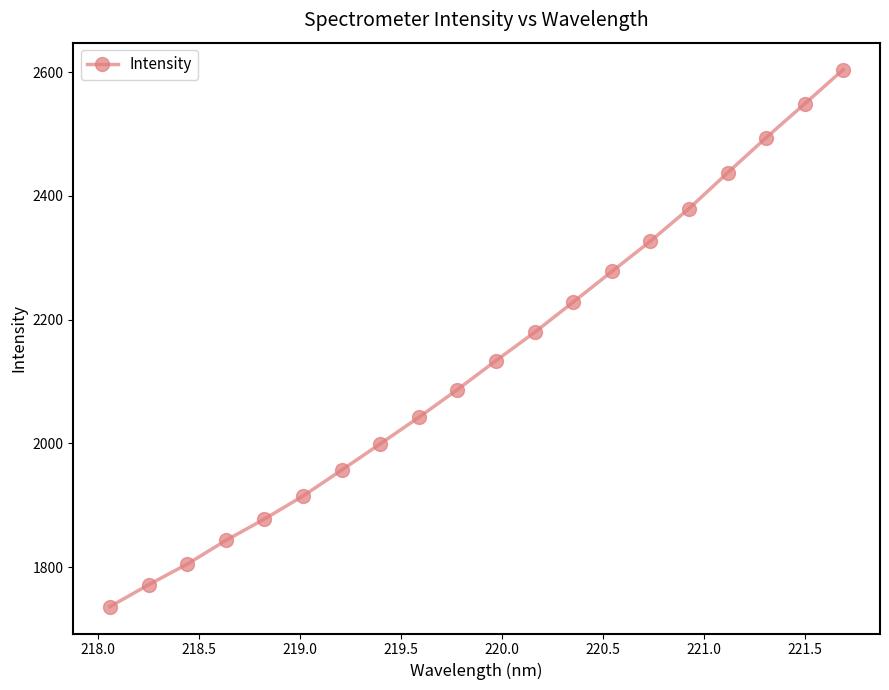

What is the greatest value displayed?

2604.1